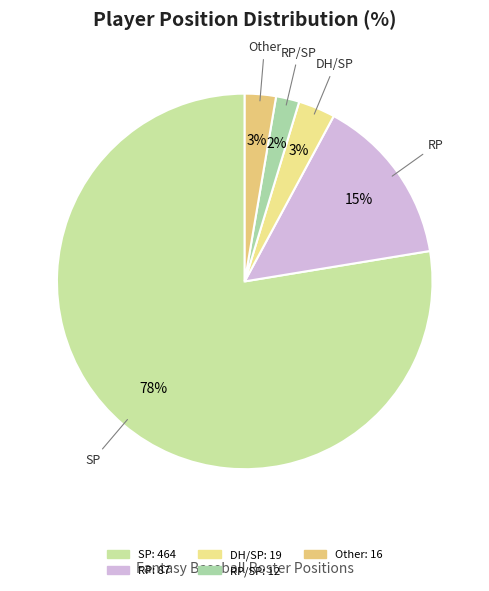

How many slices are in this pie chart?

5